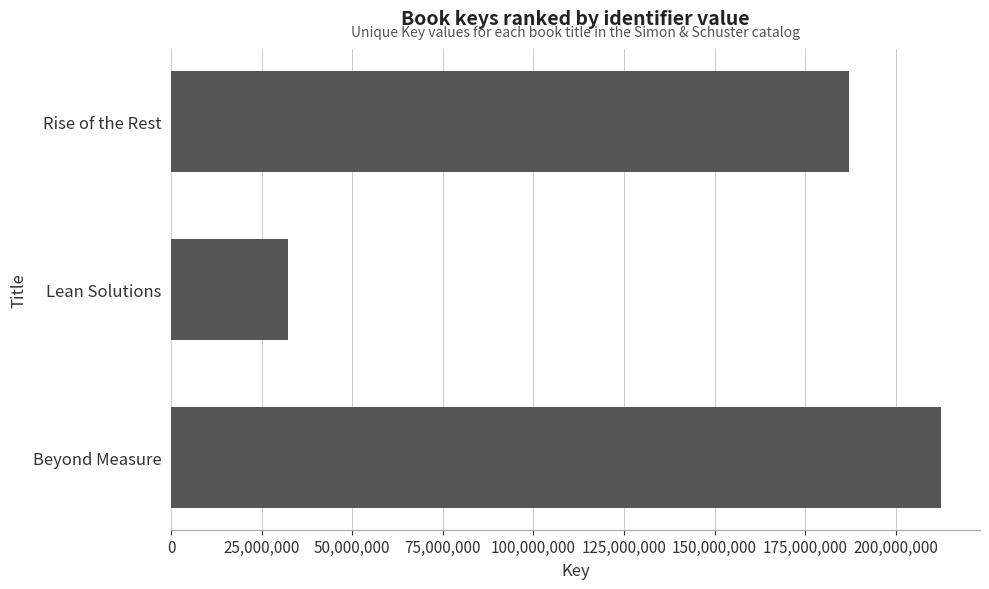

Rank the categories by value from highest to lowest.

Beyond Measure, Rise of the Rest, Lean Solutions